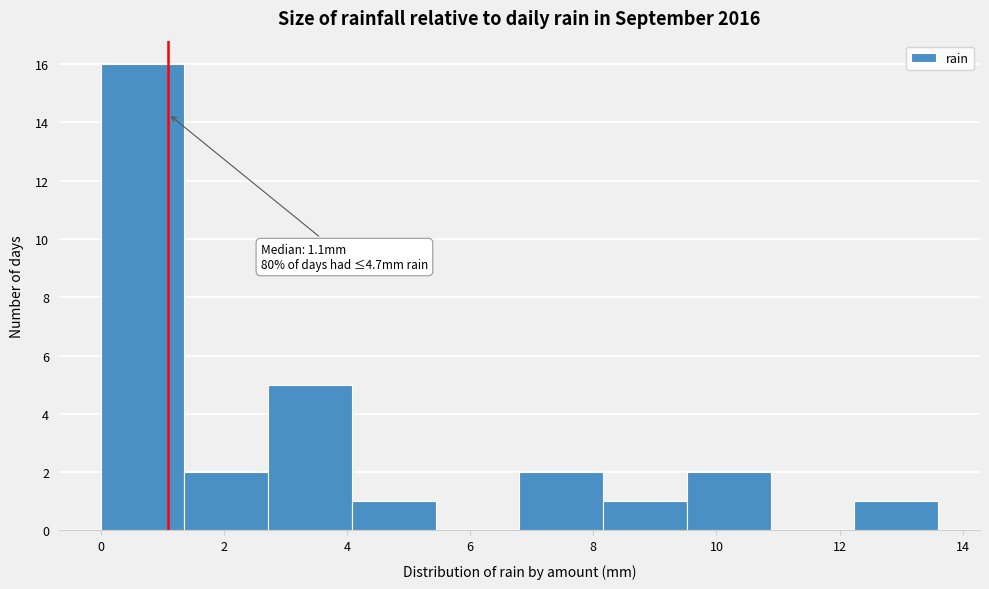

Which range on the x-axis has the tallest bar?

0.00 to 1.36